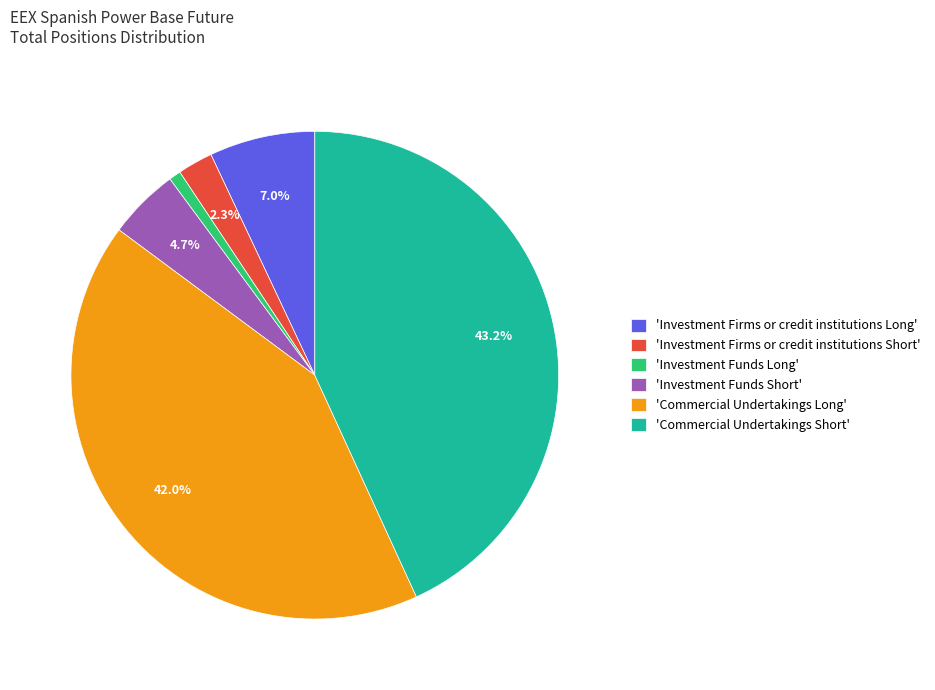

Between 'Investment Firms or credit institutions Long' and 'Investment Firms or credit institutions Short', which is larger?

'Investment Firms or credit institutions Long'